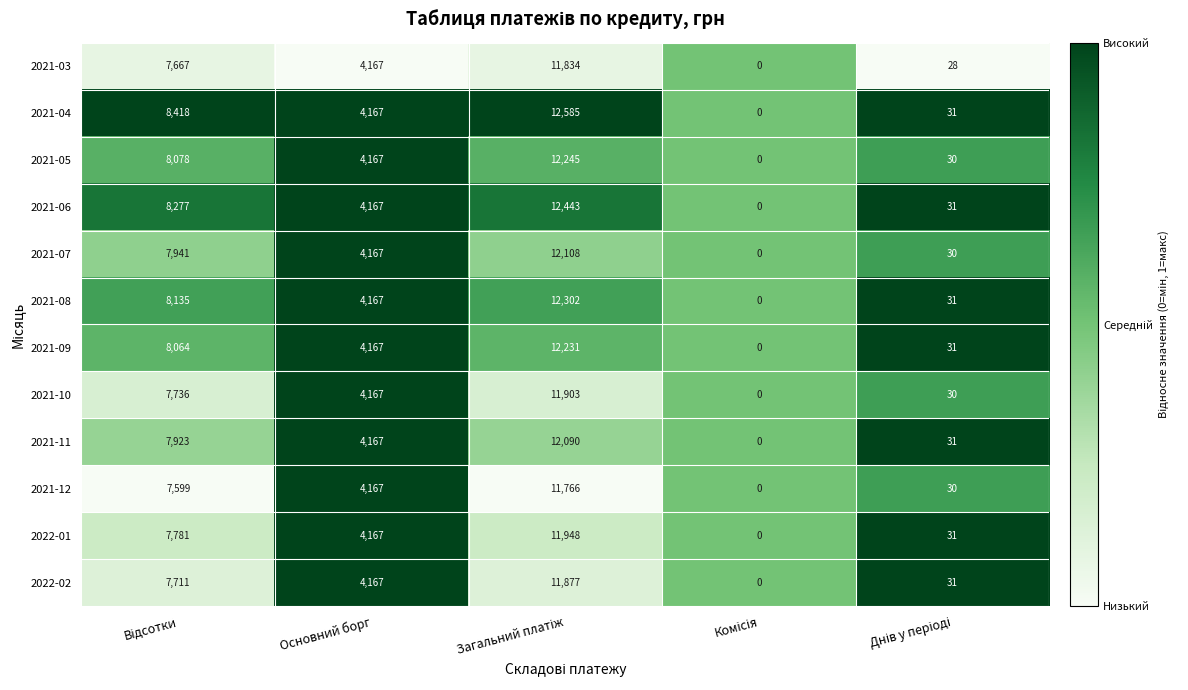

Which series has the largest total across all categories?

2021-04